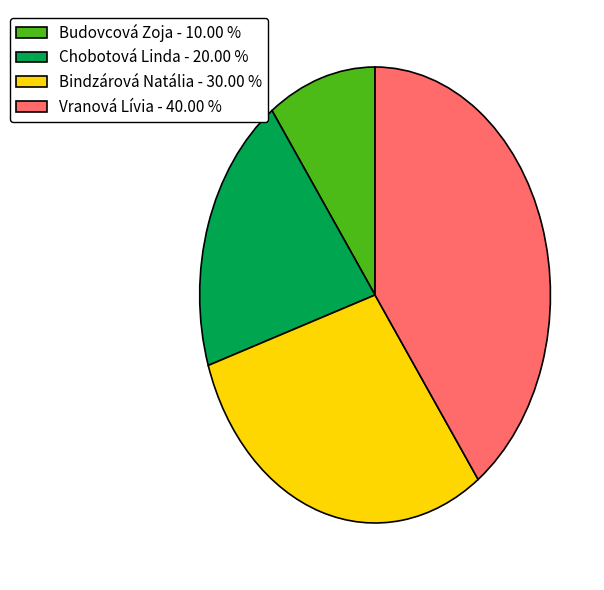

Is there a majority slice in this chart?

No